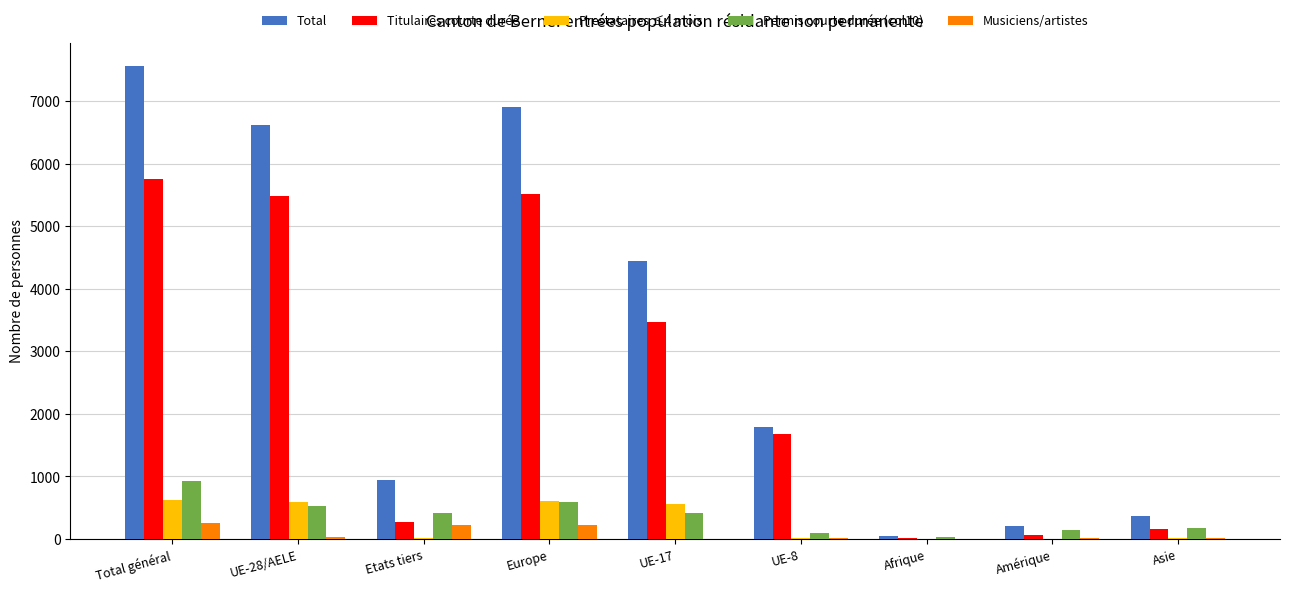

Is it true that Total equals 4661 at Europe?

False